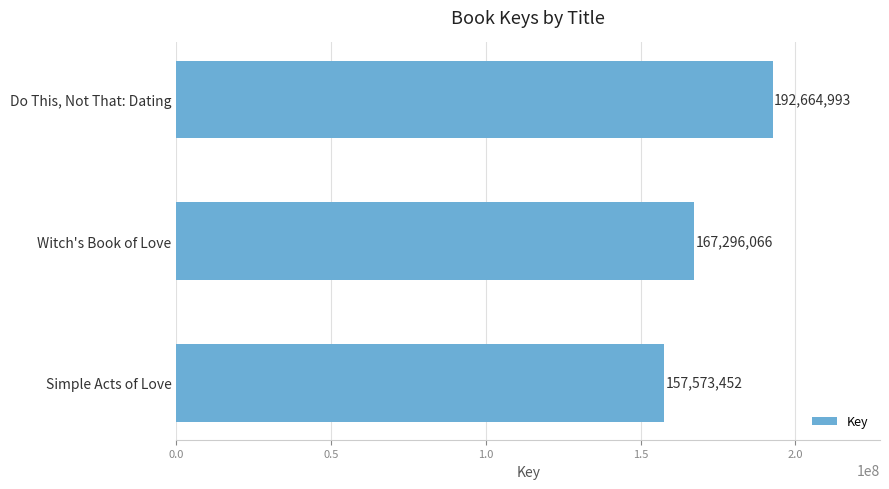

How many values are between 157573452 and 192664993?

3